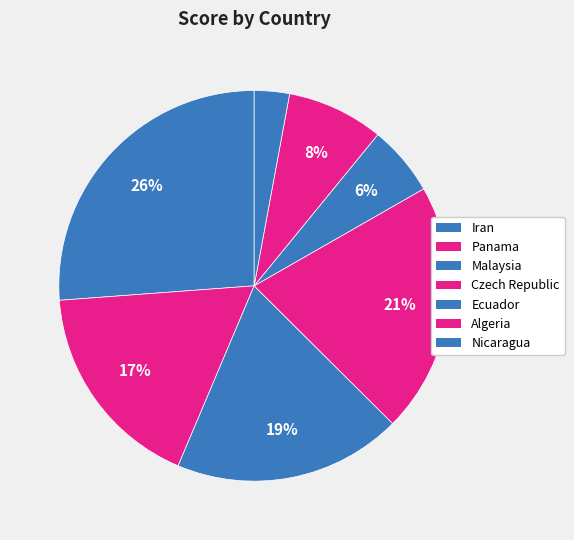

How many slices are in this pie chart?

7